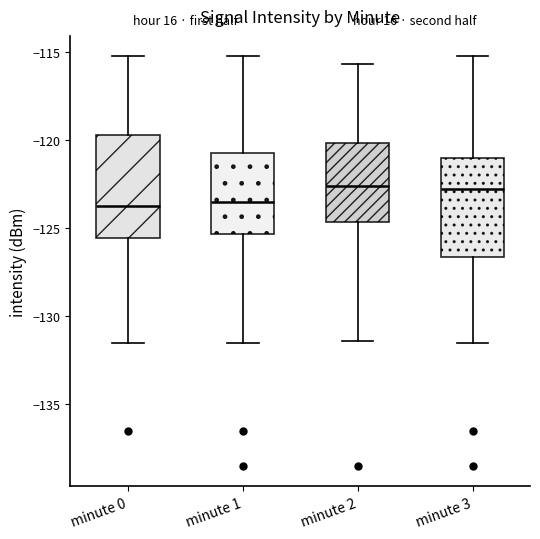

Reading left to right, transcribe this box plot: for each box, give where its median line is, the range the box spans, and where its two whiskers end, as read against the y-axis. The values are not printed on the chart, so give them approximately, as read against the axis.

minute 0: median -123.5, box -125.5 to -119.5, whiskers -131.5 to -115.0
minute 1: median -123.5, box -125.5 to -120.5, whiskers -131.5 to -115.0
minute 2: median -122.5, box -124.5 to -120.0, whiskers -131.5 to -115.5
minute 3: median -123.0, box -126.5 to -121.0, whiskers -131.5 to -115.0